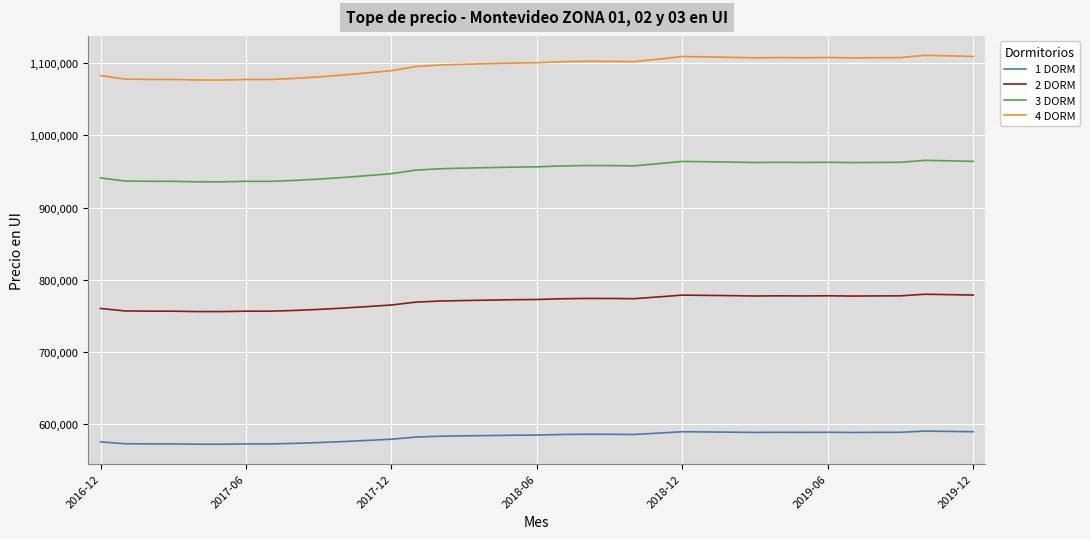

List the series in order of their overall mean, lowest first.

1 DORM, 2 DORM, 3 DORM, 4 DORM